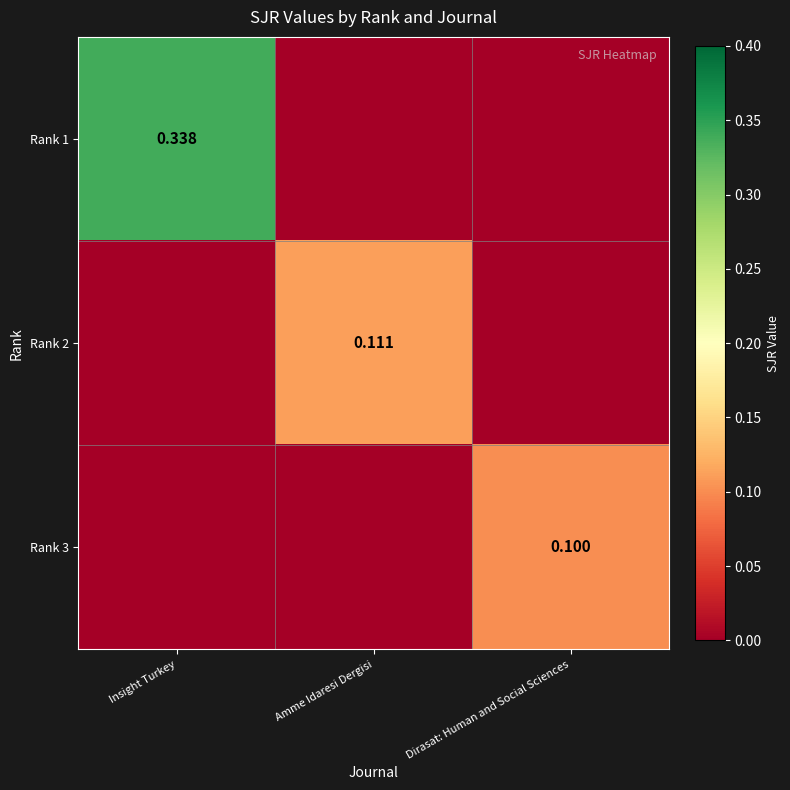

Is it true that Rank 2 equals 0.0 at Dirasat: Human and Social Sciences?

True